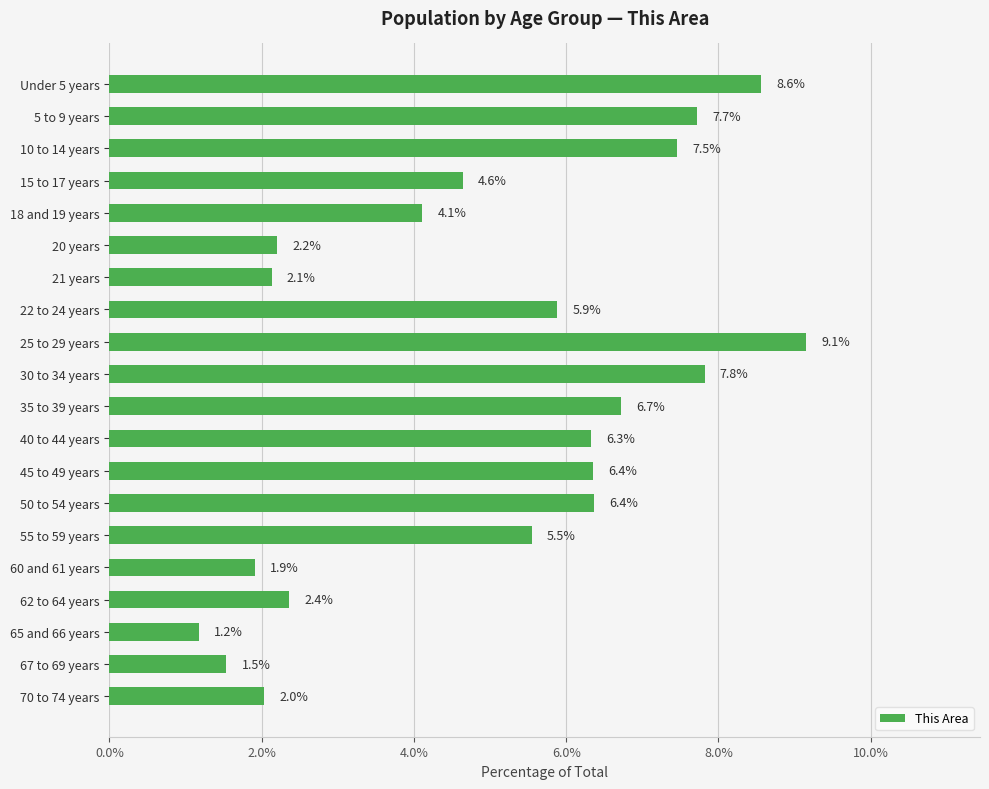

Approximately how many times larger is the value at 15 to 17 years compared to 10 to 14 years?

0.6